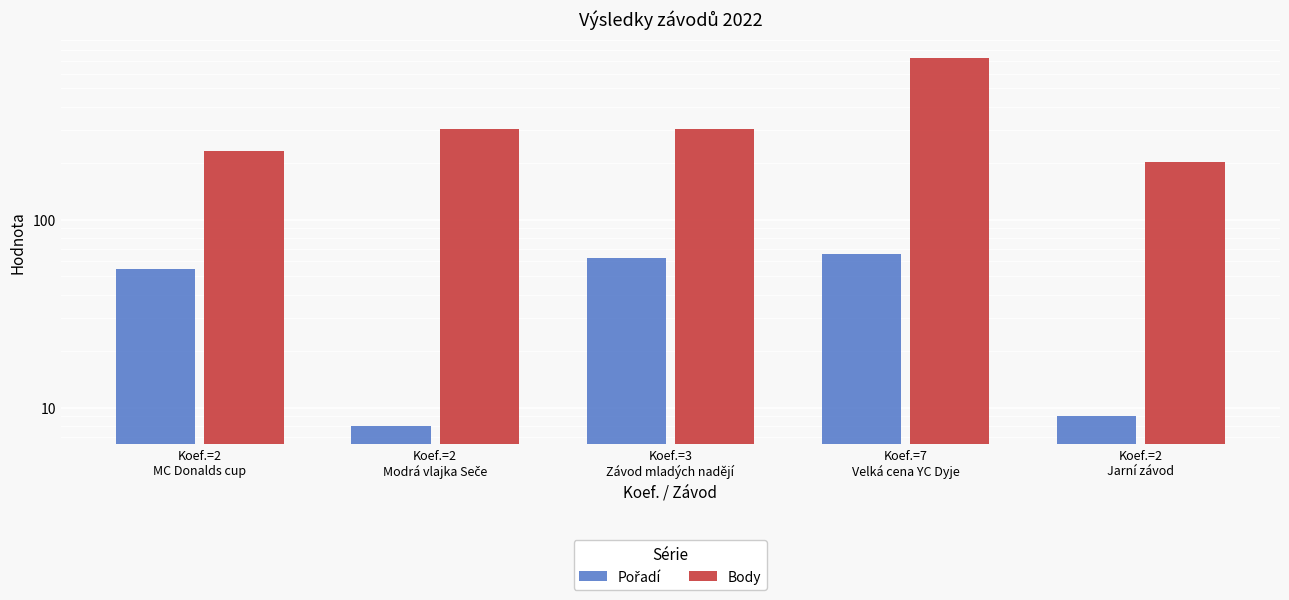

How many distinct data groups are displayed?

2